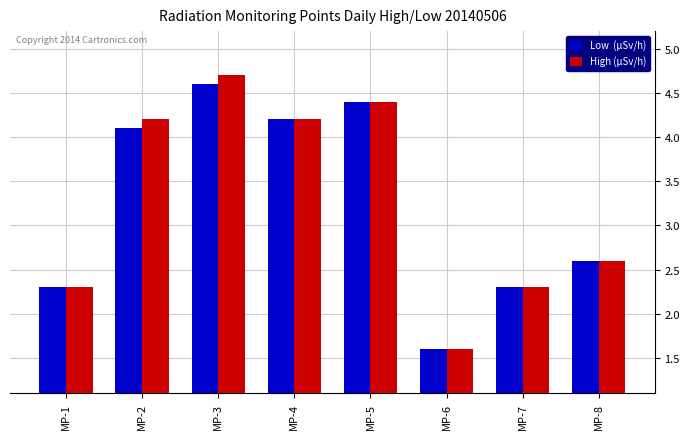

What is the total value across all series at MP-7?

4.6